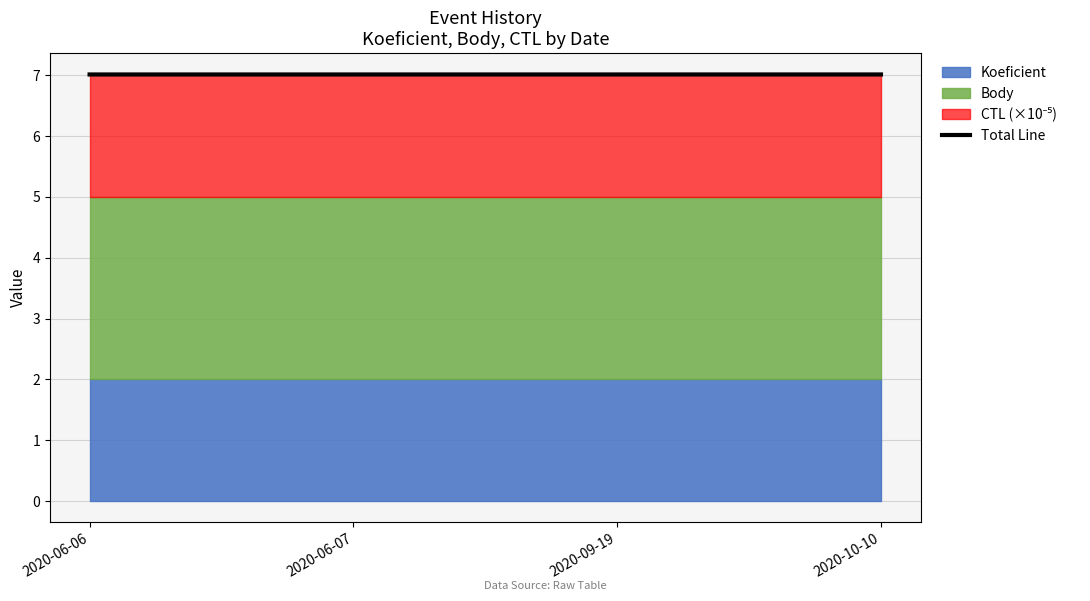

What is the label of the 1st point from the right?

2020-10-10